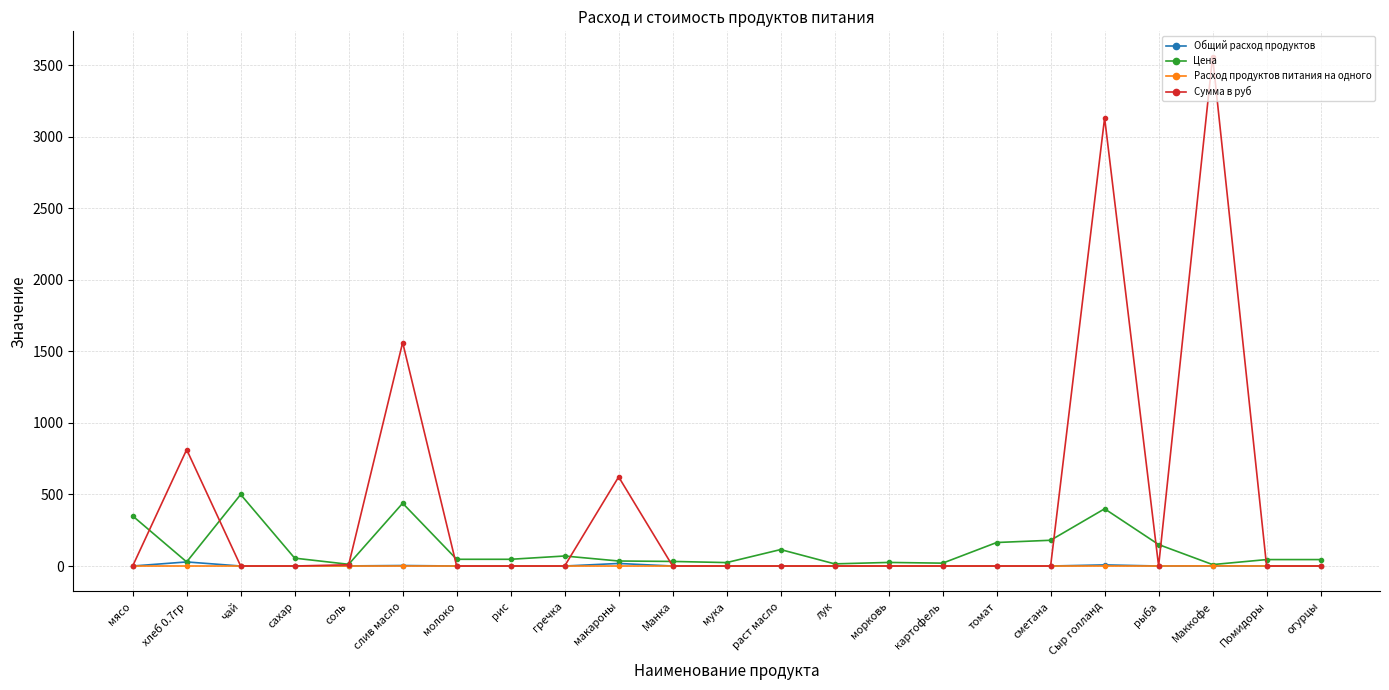

True or false: Общий расход продуктов has a value of 1.0 at Маккофе.

True